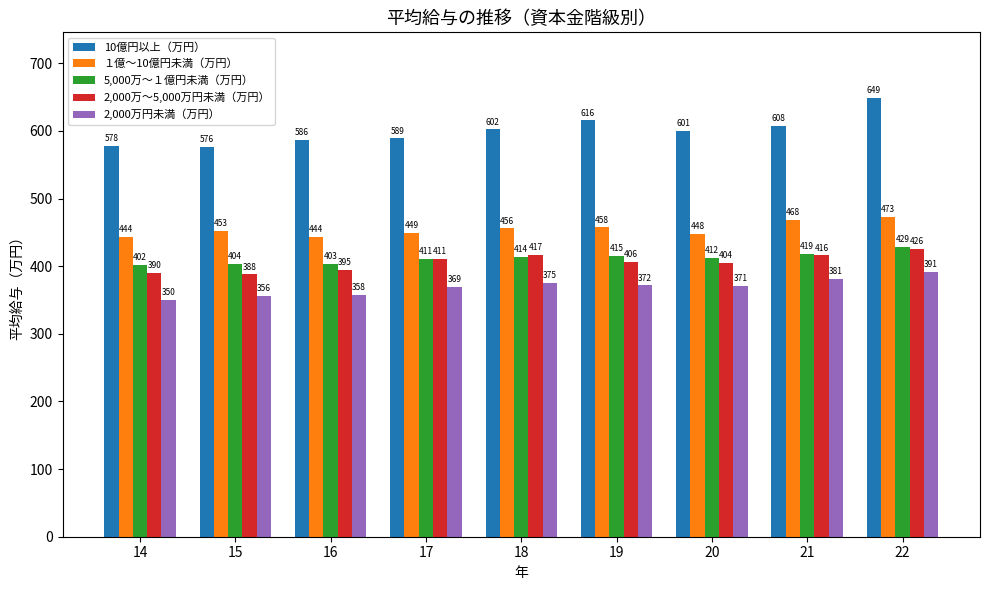

What are all the series names shown in the legend?

10億円以上（万円）, １億～10億円未満（万円）, 5,000万～１億円未満（万円）, 2,000万～5,000万円未満（万円）, 2,000万円未満（万円）